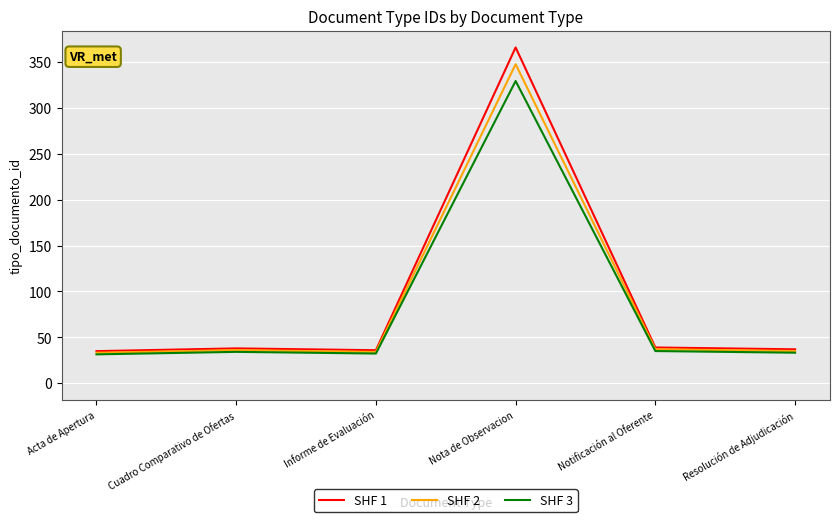

How many data points in SHF 3 are above 34?

3